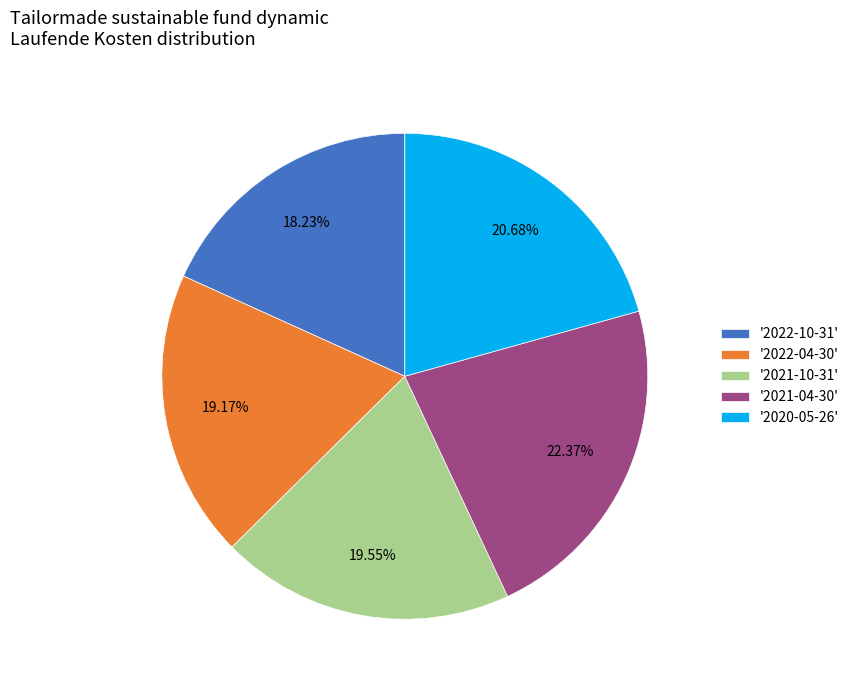

How many slices are in this pie chart?

5